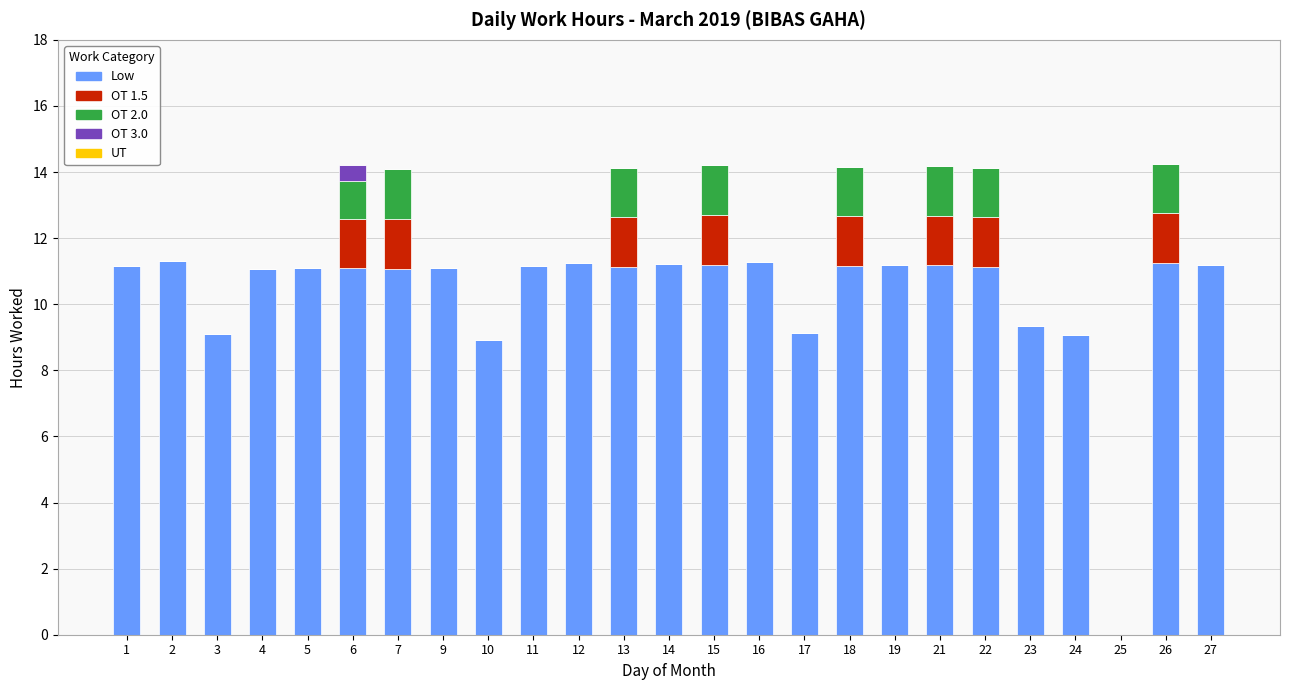

What is the total value across all series at 10?

8.9